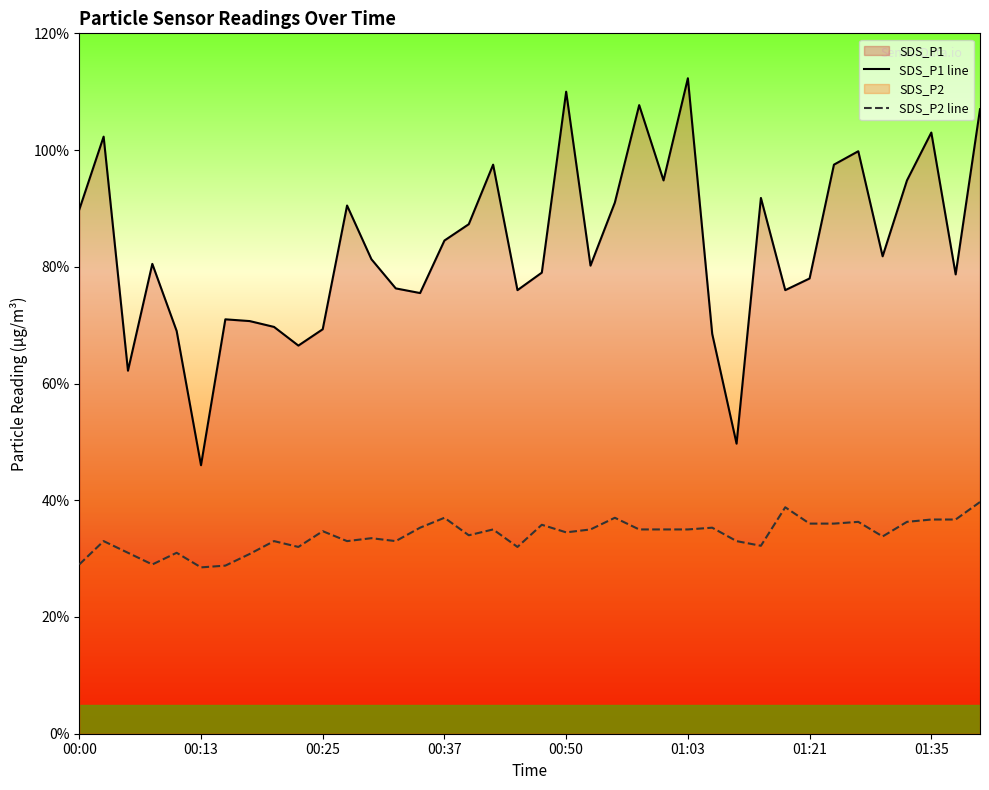

What position from the left is 00:50?

21